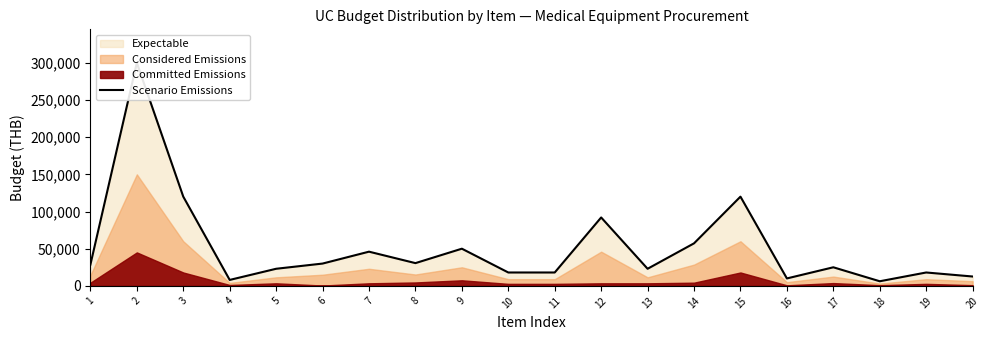

How many values are below 28600?

10